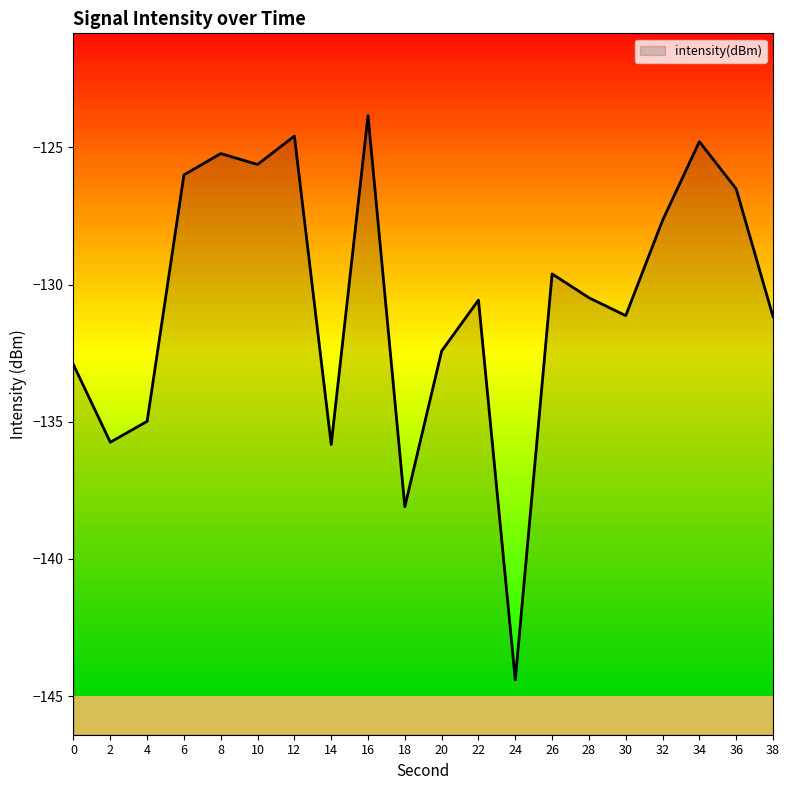

At which category does the chart reach its peak across all series?

16